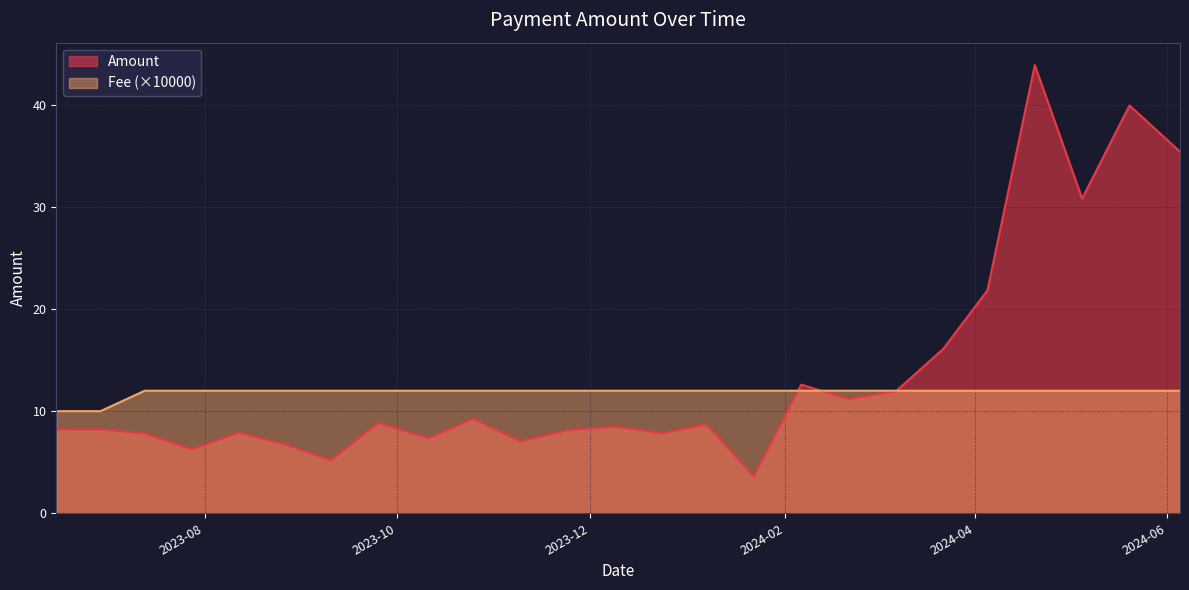

How many lines are shown in the chart?

2